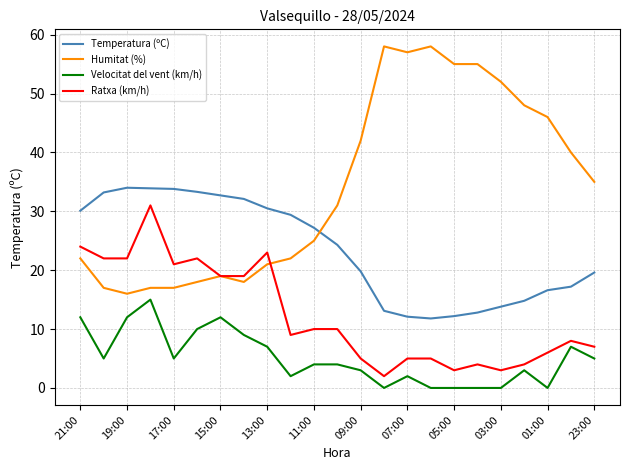

True or false: Velocitat del vent (km/h) has more than 2 points higher than both neighbors.

True